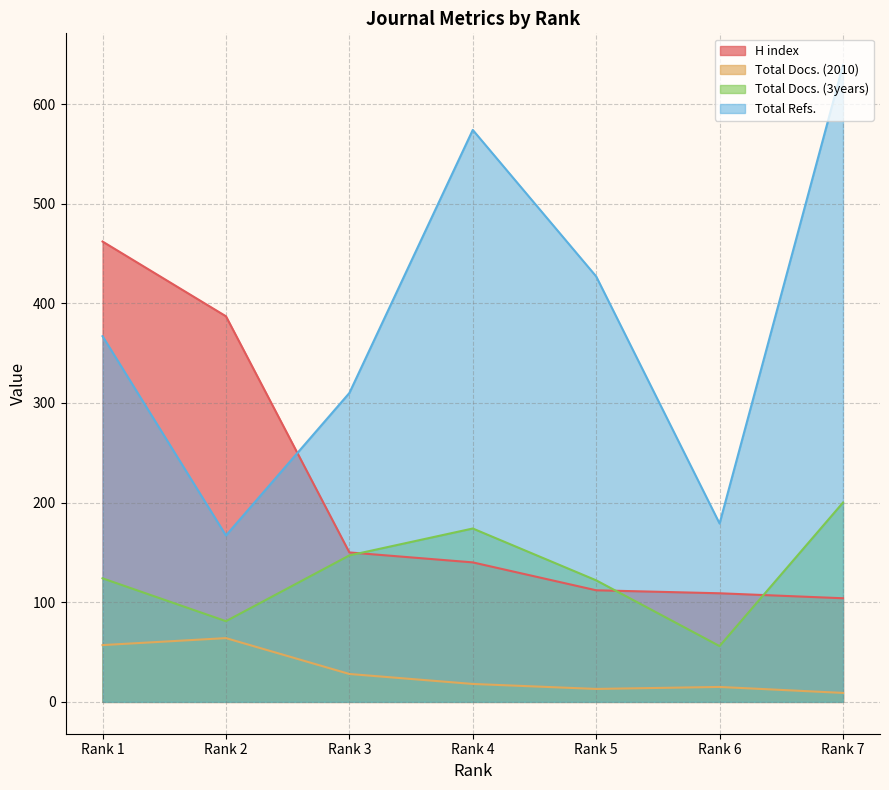

How many lines are shown in the chart?

4